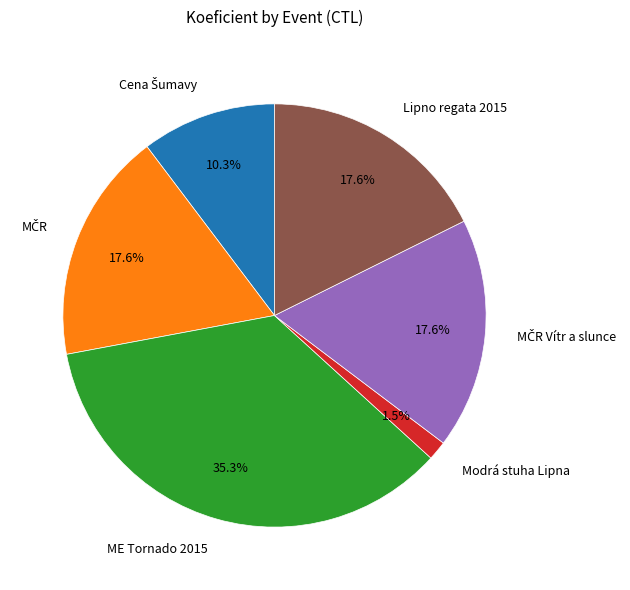

Do ME Tornado 2015 and Modrá stuha Lipna together represent more than half of the pie?

No